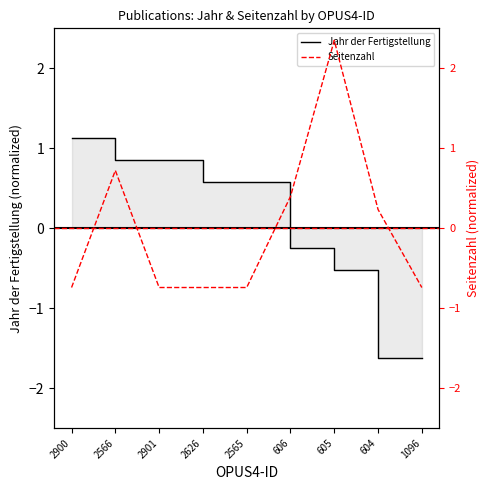

What is the spread (max minus min) of values at 604?

1.9